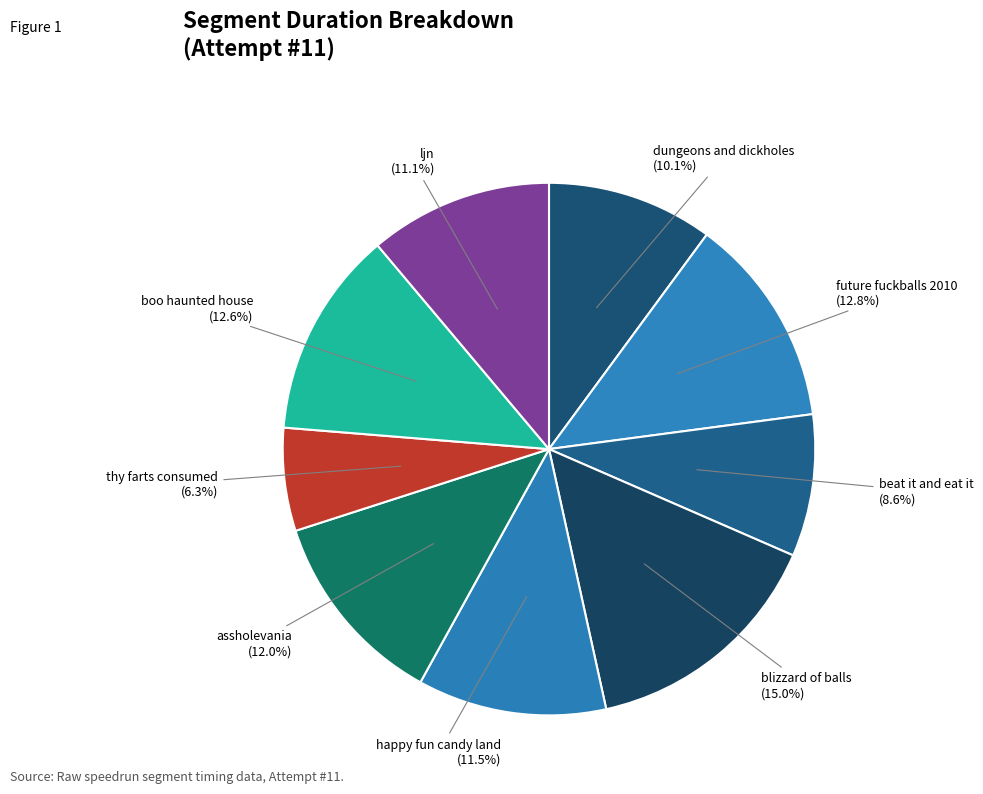

To the nearest percent, what is the difference between the largest and smallest slice percentages?

9%